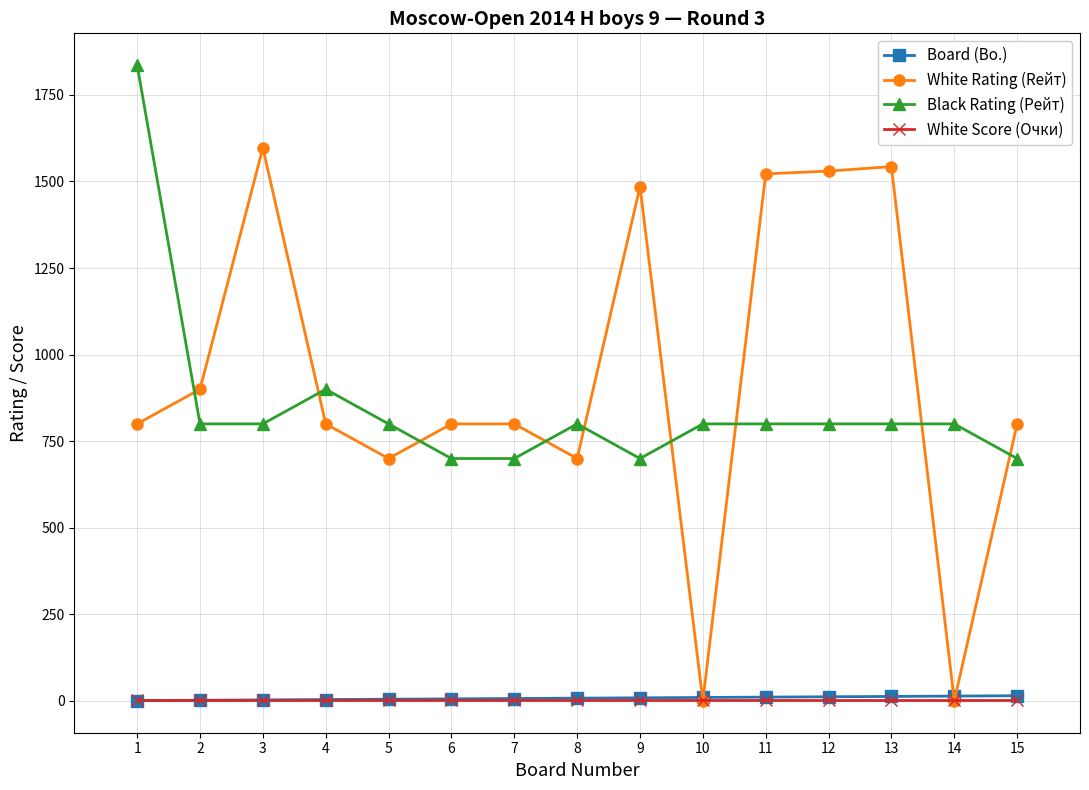

Which series has the largest range (max minus min)?

White Rating (Rейт)